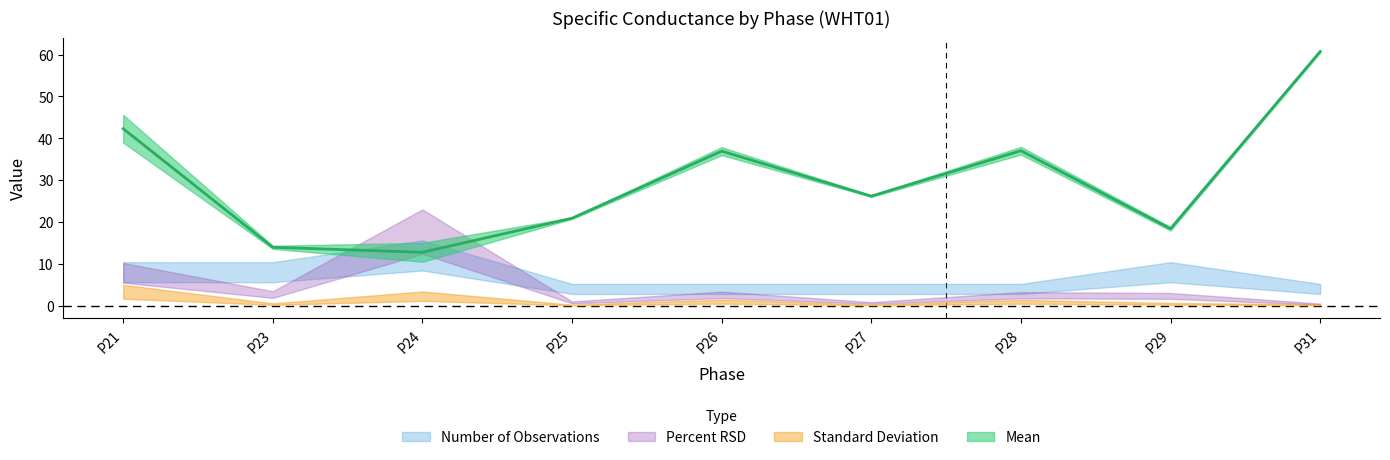

Between P24 and P31, which series saw the biggest shift?

Mean